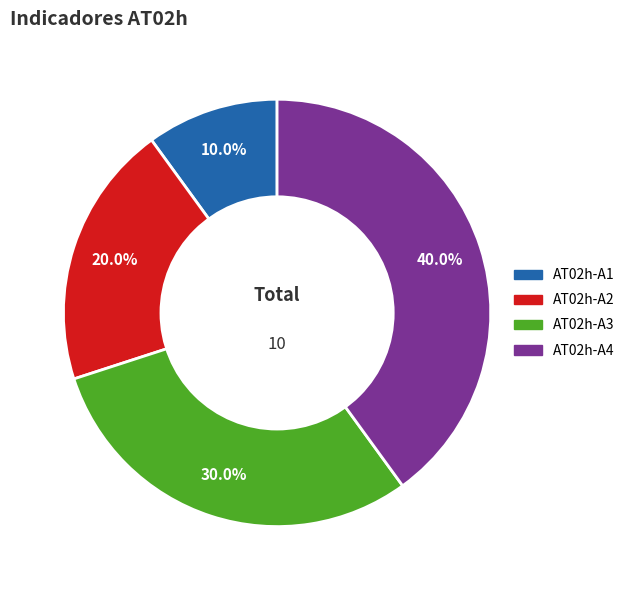

Is there a majority slice in this chart?

No